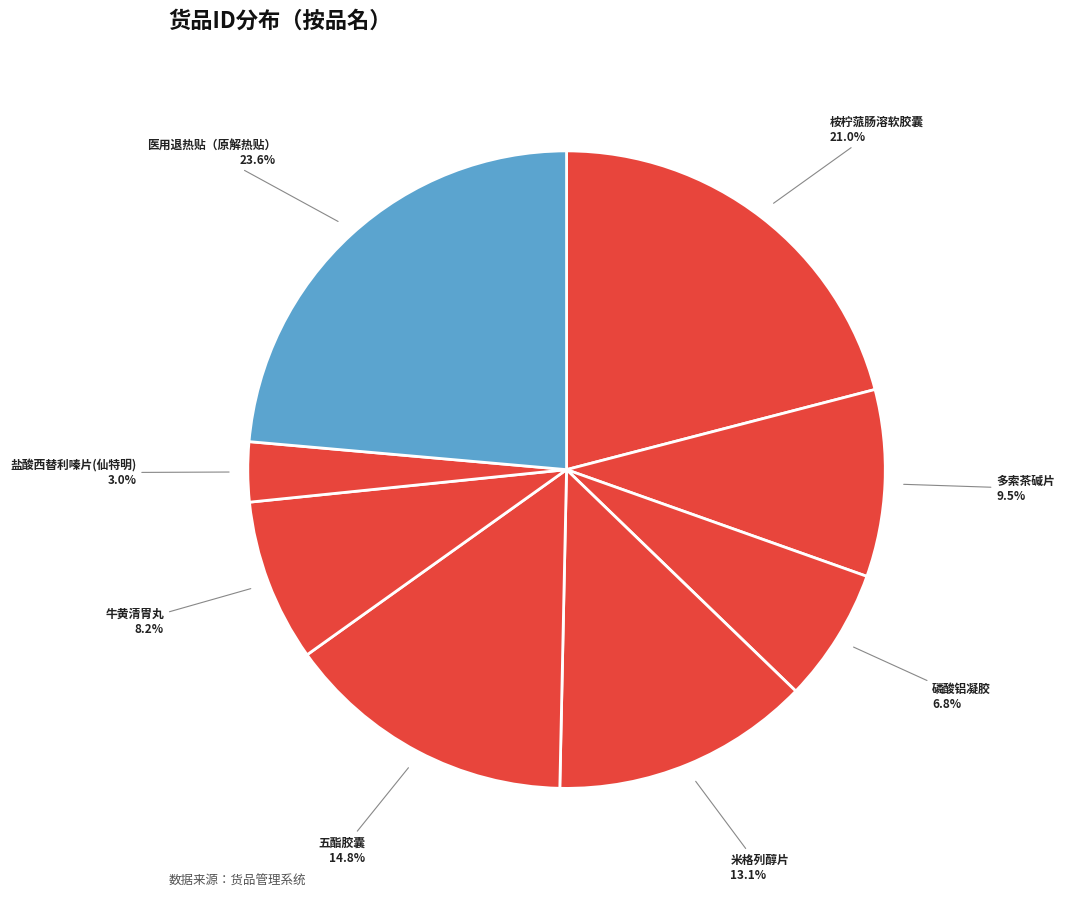

To the nearest percent, what is the average slice percentage?

12%